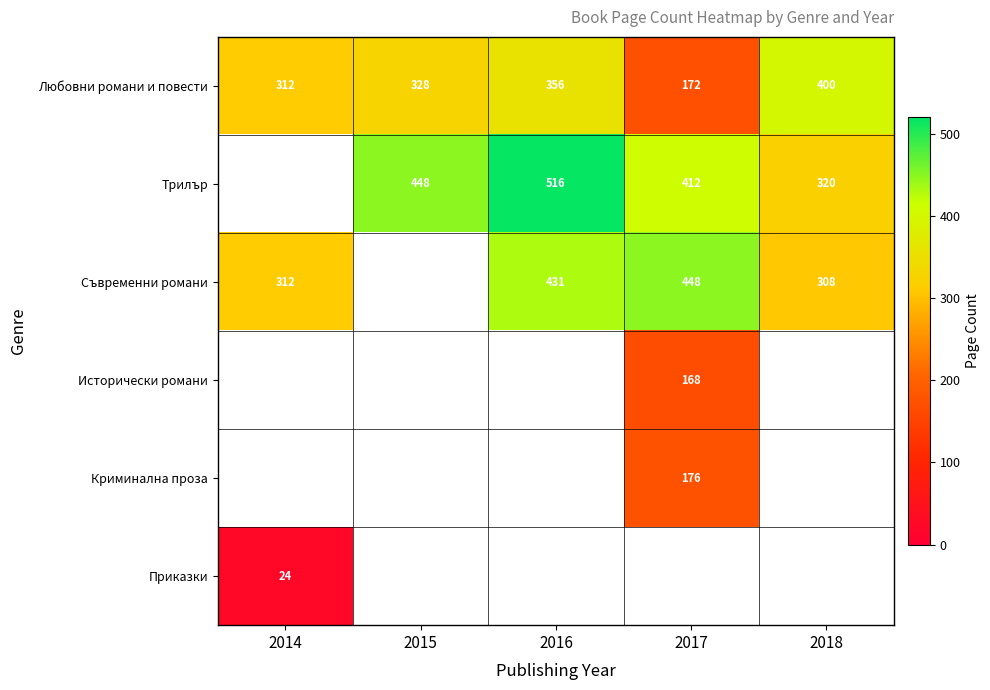

What is the difference between the Любовни романи и повести values at 2018 and 2017?

228